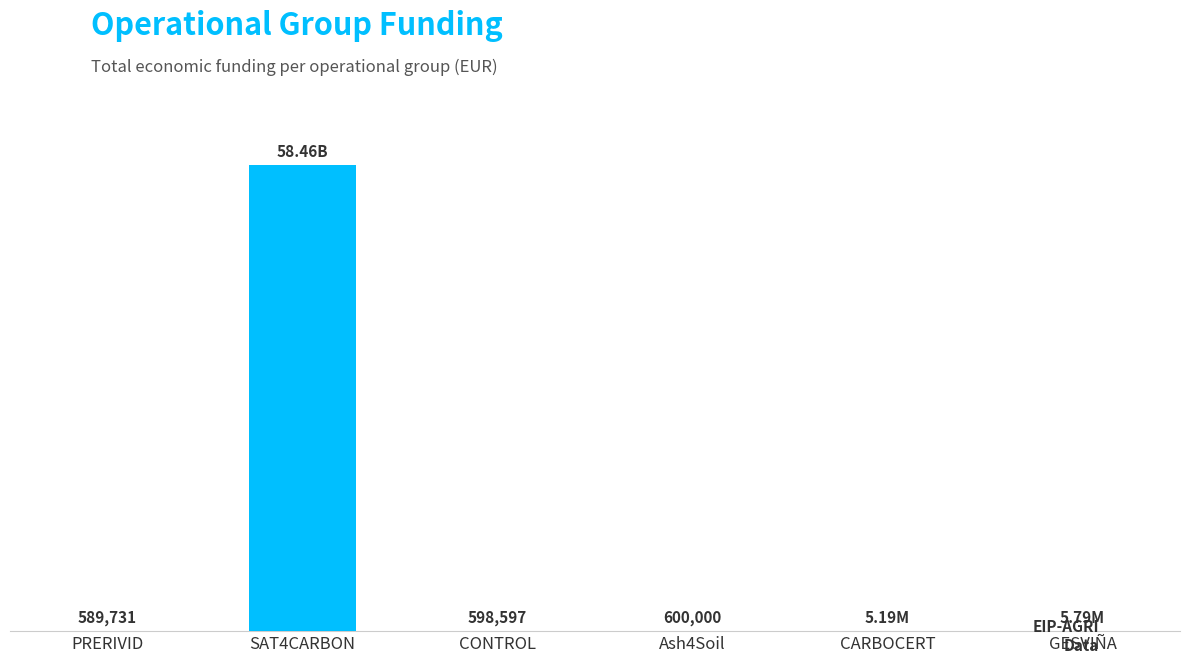

What position from the right is Ash4Soil?

3